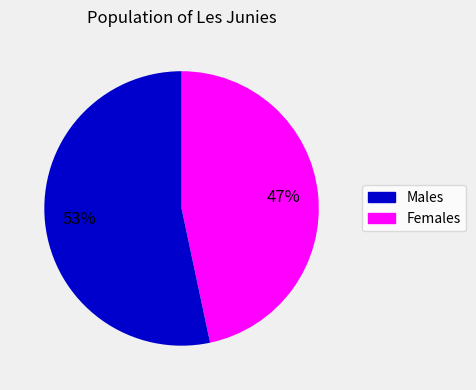

Is there any slice that represents more than half of the pie?

Yes